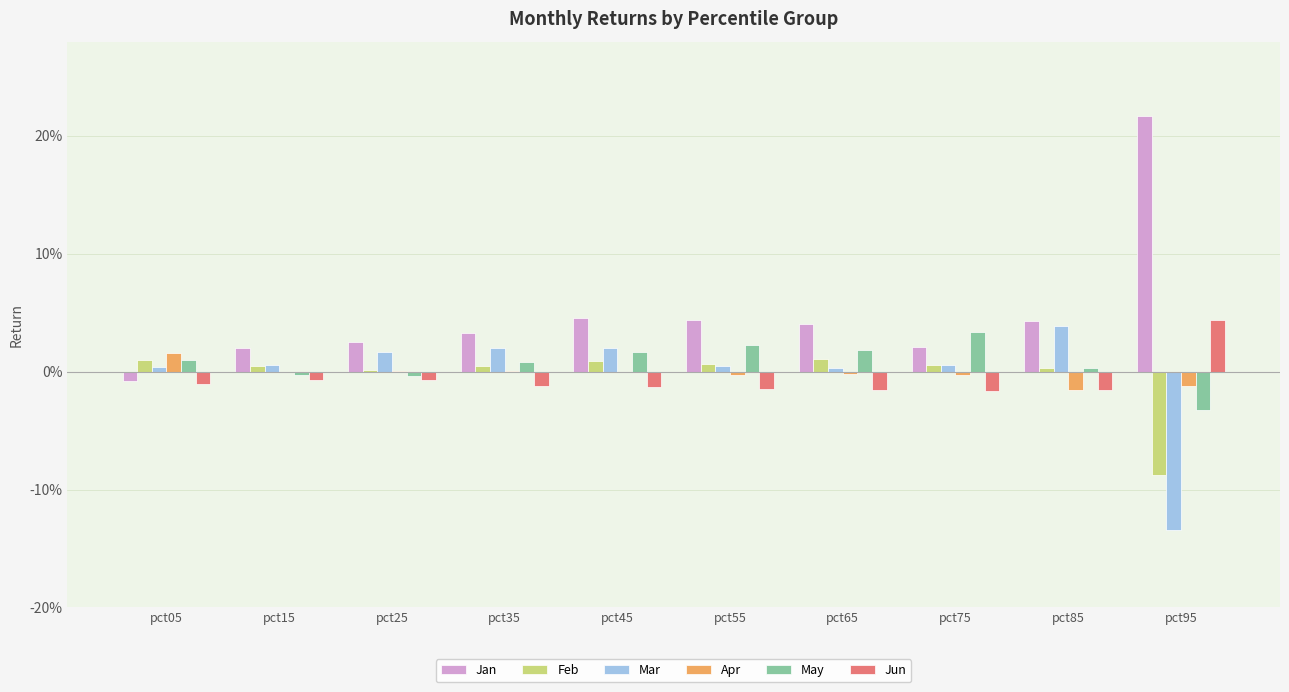

At which label does Apr first exceed 0?

pct05